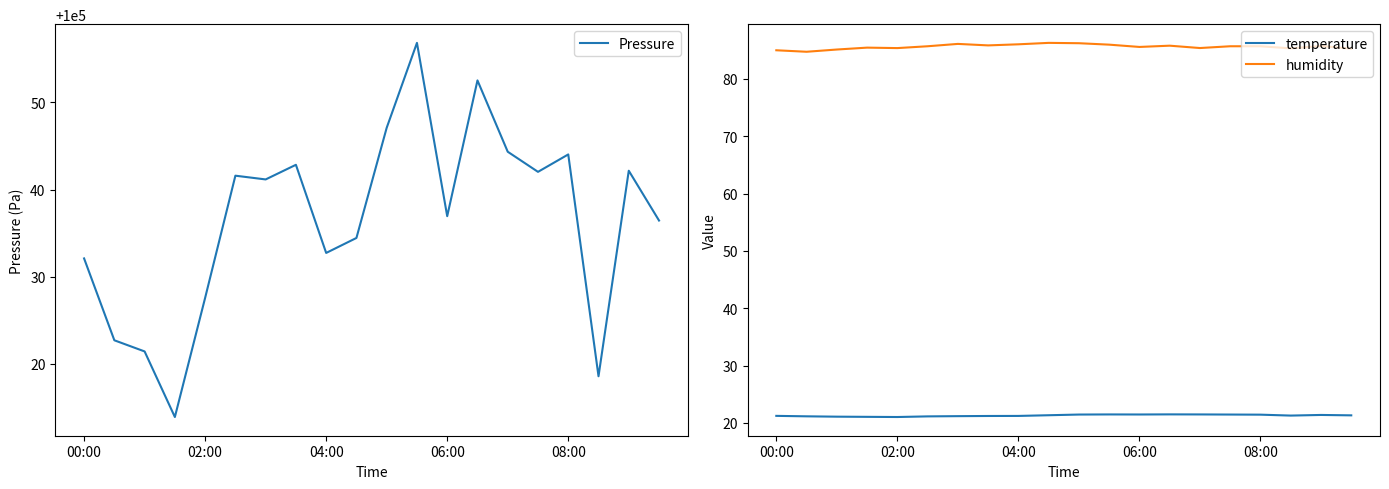

What position from the right is 5?

15